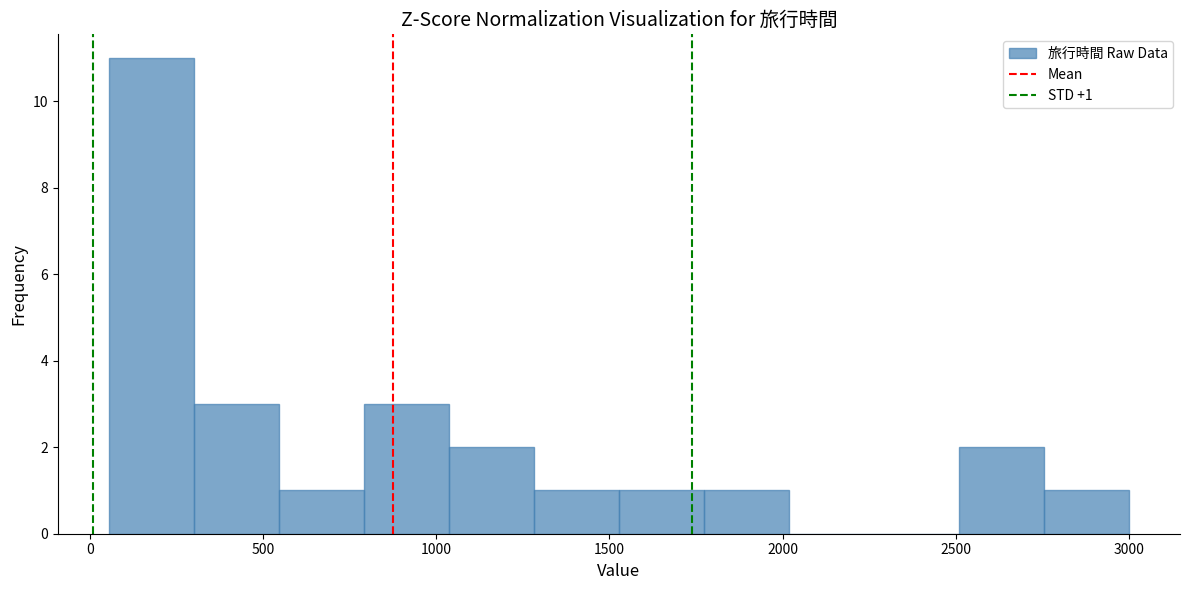

Over which range of the x-axis is the bar tallest?

50 to 300